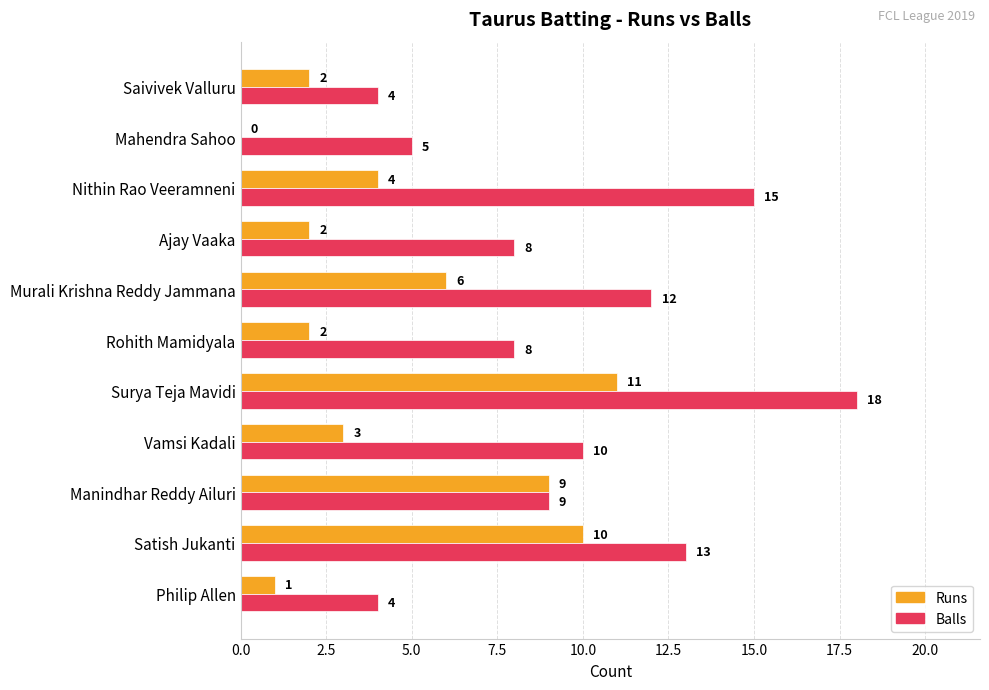

Which series changed the most between Ajay Vaaka and Mahendra Sahoo?

Balls